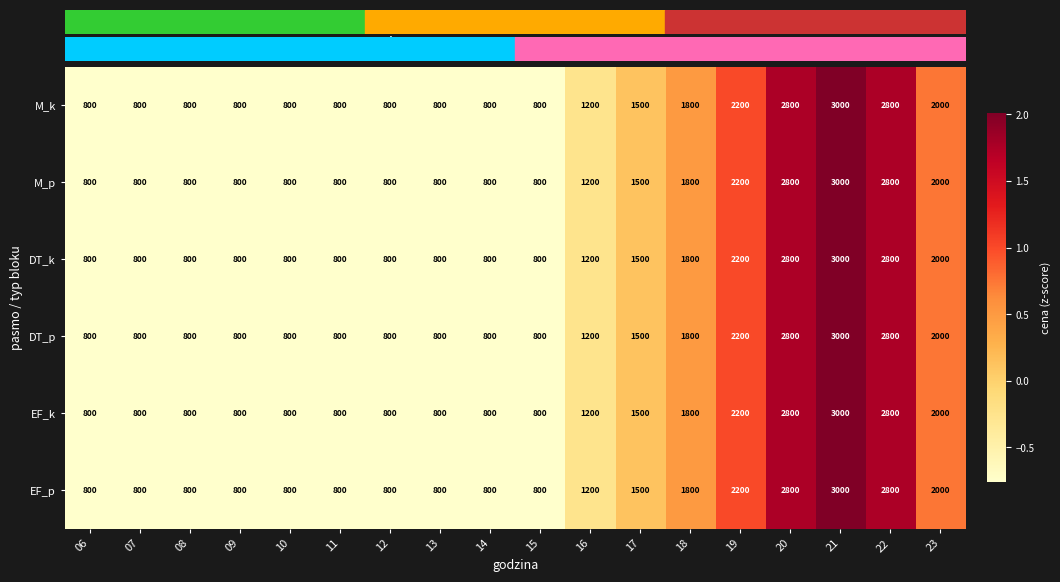

What is the minimum value shown in the chart?

800